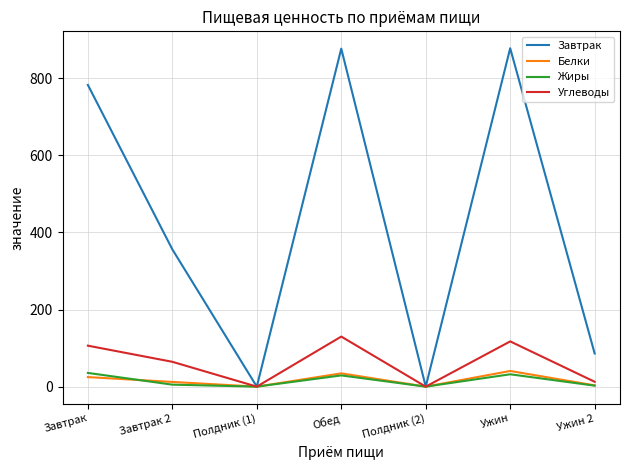

What is the total value across all series at Обед?

1069.8